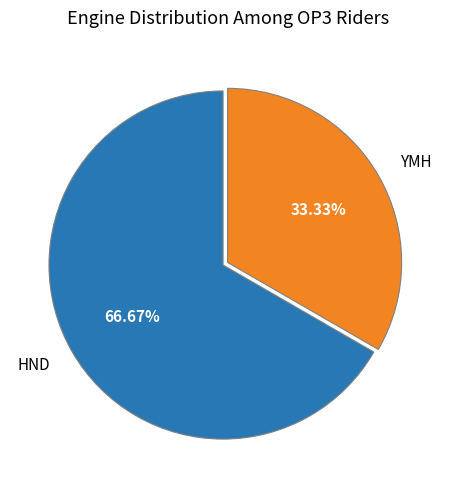

To the nearest percent, what is the combined percentage of HND and YMH?

100%